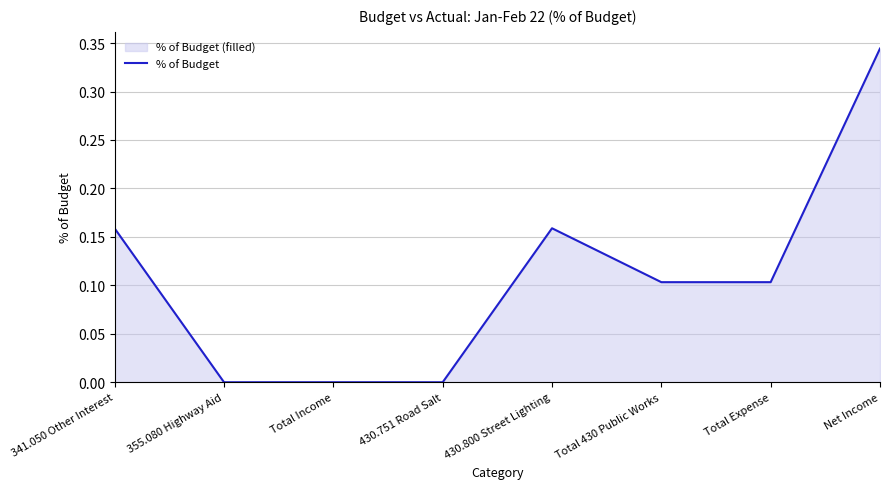

How many categories are shown in the chart?

8